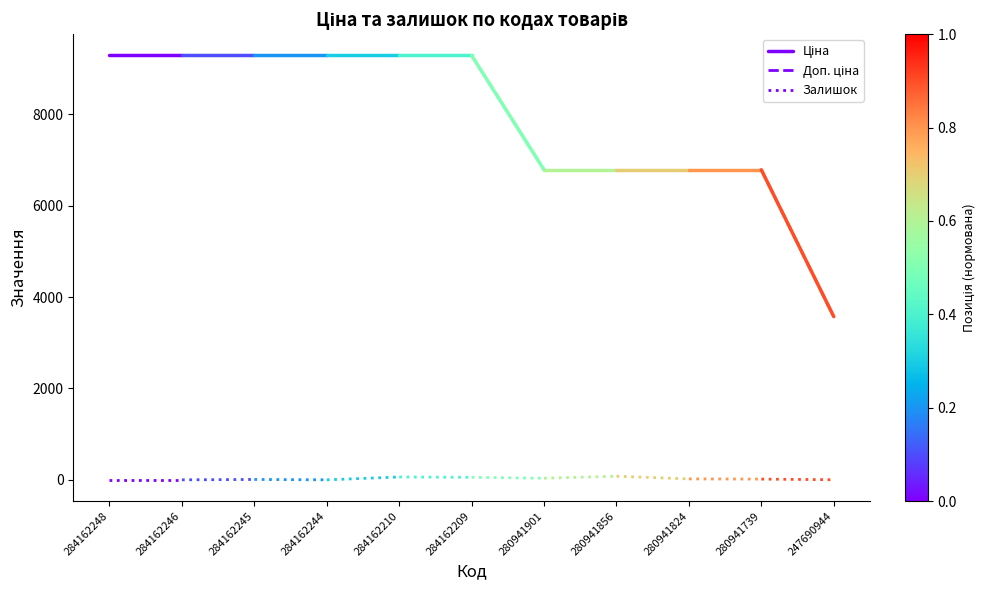

Rank the categories by Ціна value from highest to lowest.

284162248, 284162246